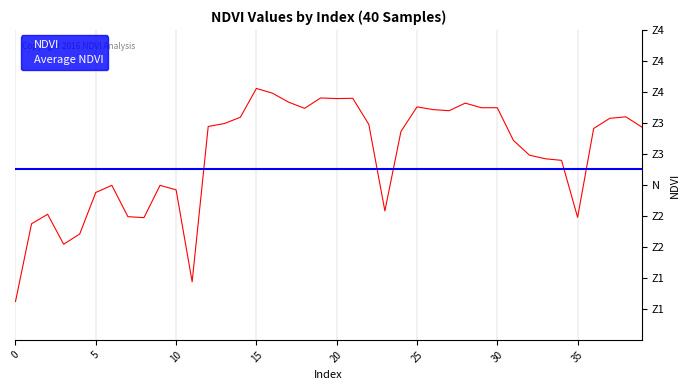

At how many categories does at least one series exceed 0?

40